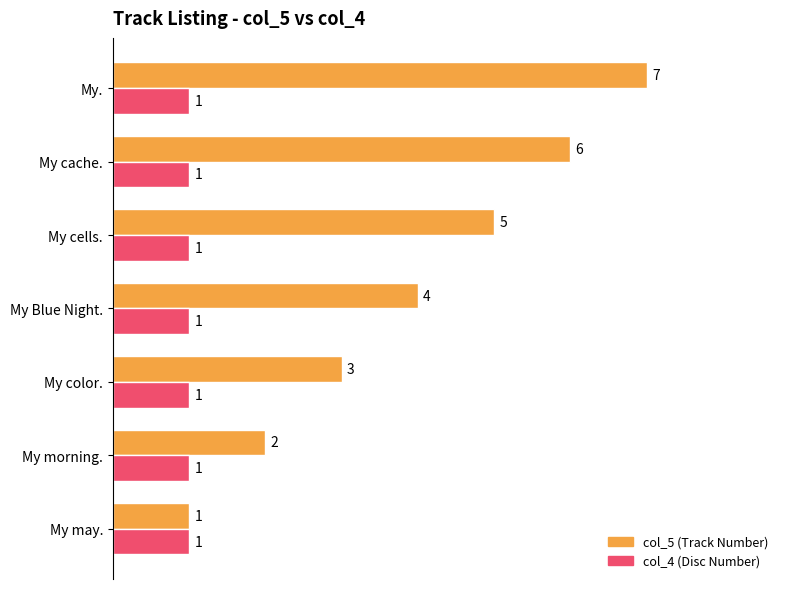

What is the maximum value shown in the chart?

1.0